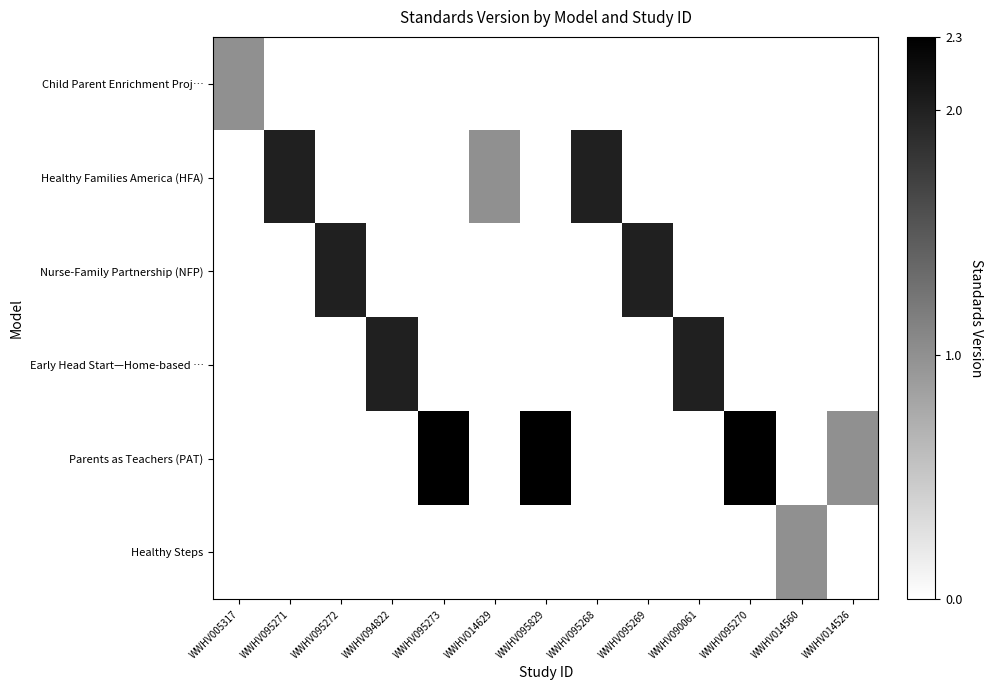

Reading right to left, transcribe all the data shown in this chart.

Child Parent Enrichment Proj…: WWHV014526=0.0	WWHV014560=0.0	WWHV095270=0.0	WWHV090061=0.0	WWHV095269=0.0	WWHV095268=0.0	WWHV095829=0.0	WWHV014629=0.0	WWHV095273=0.0	WWHV094822=0.0	WWHV095272=0.0	WWHV095271=0.0	WWHV005317=1.0
Healthy Families America (HFA): WWHV014526=0.0	WWHV014560=0.0	WWHV095270=0.0	WWHV090061=0.0	WWHV095269=0.0	WWHV095268=2.0	WWHV095829=0.0	WWHV014629=1.0	WWHV095273=0.0	WWHV094822=0.0	WWHV095272=0.0	WWHV095271=2.0	WWHV005317=0.0
Nurse-Family Partnership (NFP): WWHV014526=0.0	WWHV014560=0.0	WWHV095270=0.0	WWHV090061=0.0	WWHV095269=2.0	WWHV095268=0.0	WWHV095829=0.0	WWHV014629=0.0	WWHV095273=0.0	WWHV094822=0.0	WWHV095272=2.0	WWHV095271=0.0	WWHV005317=0.0
Early Head Start—Home-based …: WWHV014526=0.0	WWHV014560=0.0	WWHV095270=0.0	WWHV090061=2.0	WWHV095269=0.0	WWHV095268=0.0	WWHV095829=0.0	WWHV014629=0.0	WWHV095273=0.0	WWHV094822=2.0	WWHV095272=0.0	WWHV095271=0.0	WWHV005317=0.0
Parents as Teachers (PAT): WWHV014526=1.0	WWHV014560=0.0	WWHV095270=2.3	WWHV090061=0.0	WWHV095269=0.0	WWHV095268=0.0	WWHV095829=2.3	WWHV014629=0.0	WWHV095273=2.3	WWHV094822=0.0	WWHV095272=0.0	WWHV095271=0.0	WWHV005317=0.0
Healthy Steps: WWHV014526=0.0	WWHV014560=1.0	WWHV095270=0.0	WWHV090061=0.0	WWHV095269=0.0	WWHV095268=0.0	WWHV095829=0.0	WWHV014629=0.0	WWHV095273=0.0	WWHV094822=0.0	WWHV095272=0.0	WWHV095271=0.0	WWHV005317=0.0